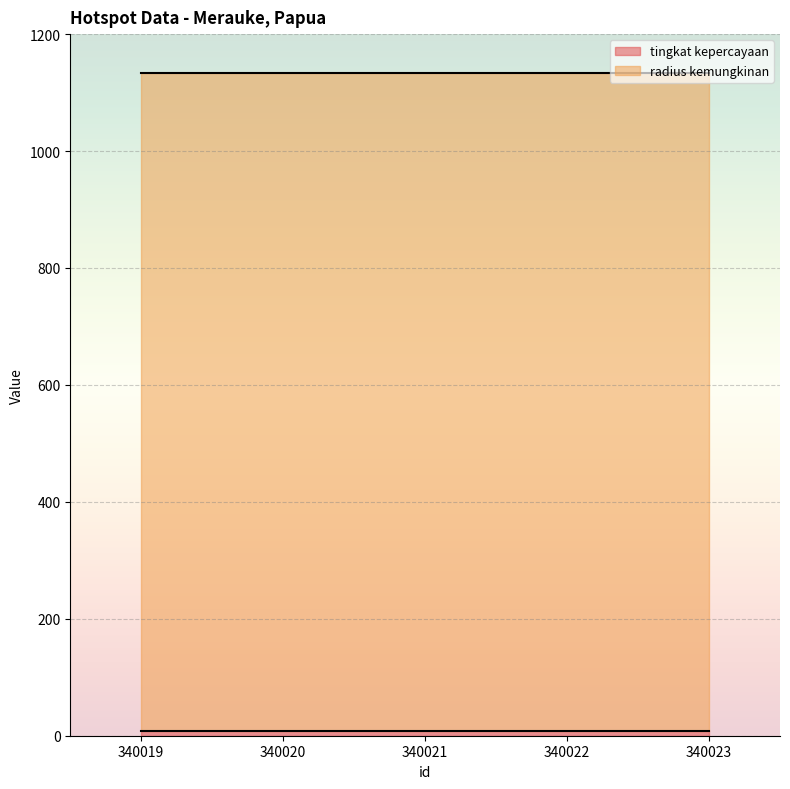

Rank the series by their maximum value, from lowest to highest.

tingkat kepercayaan, radius kemungkinan